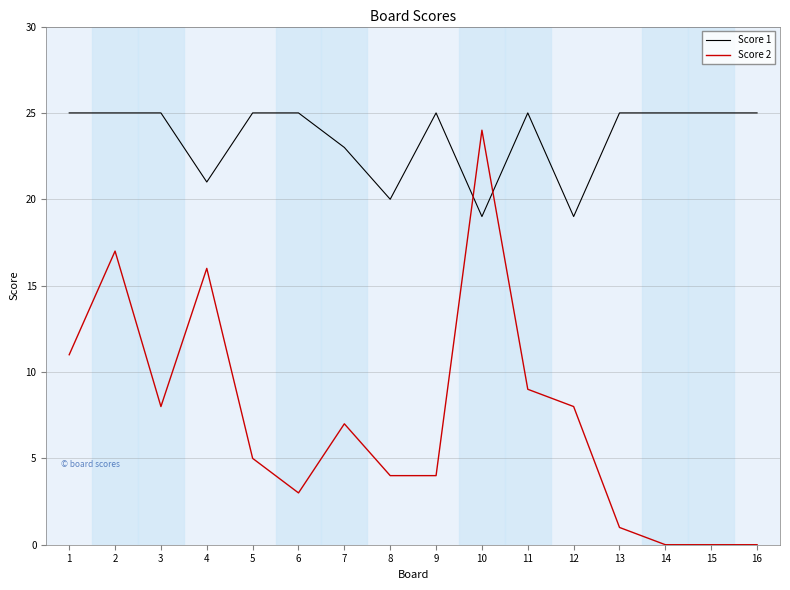

True or false: Score 2 has more than 2 points higher than both neighbors.

True